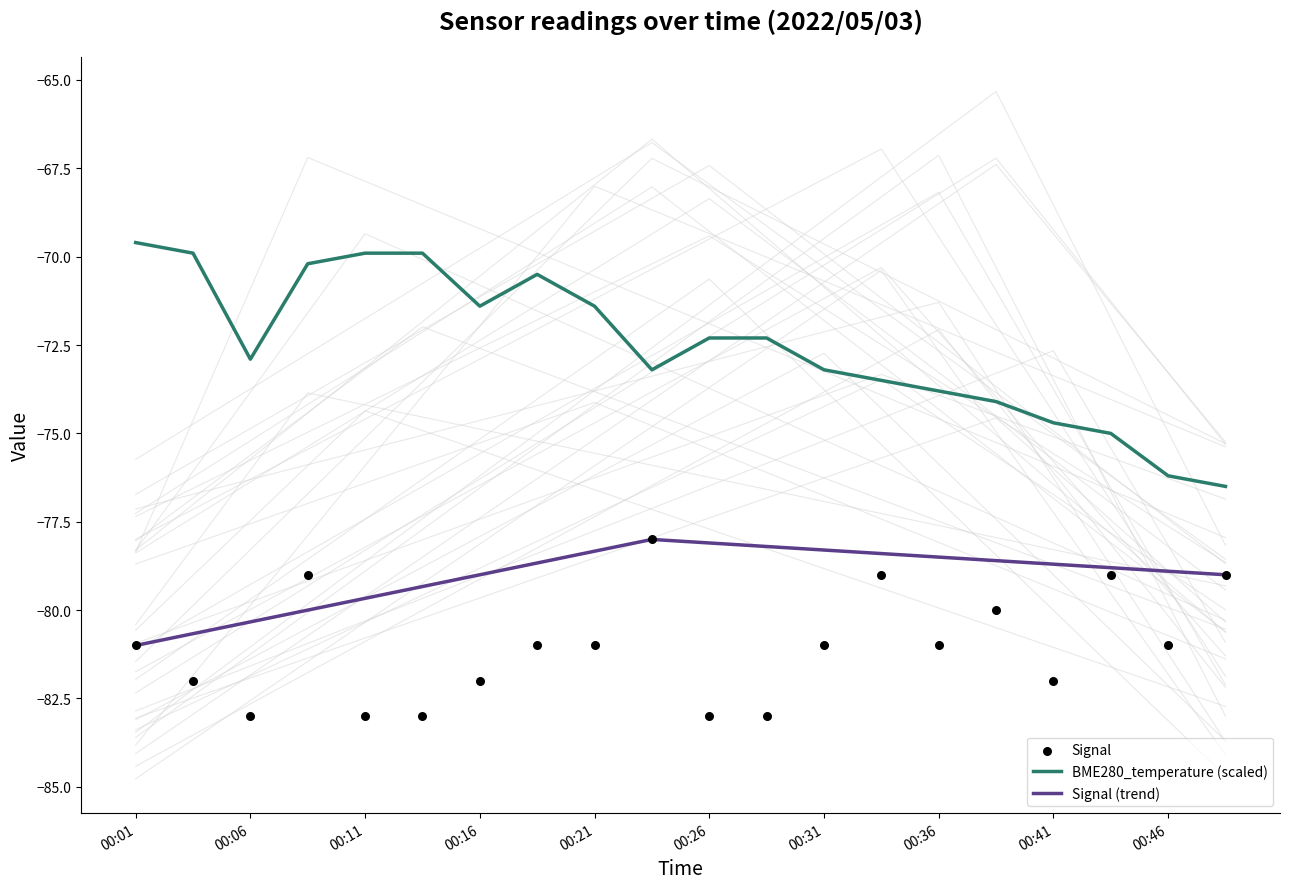

What is the total value across all series at 00:19?

-151.5